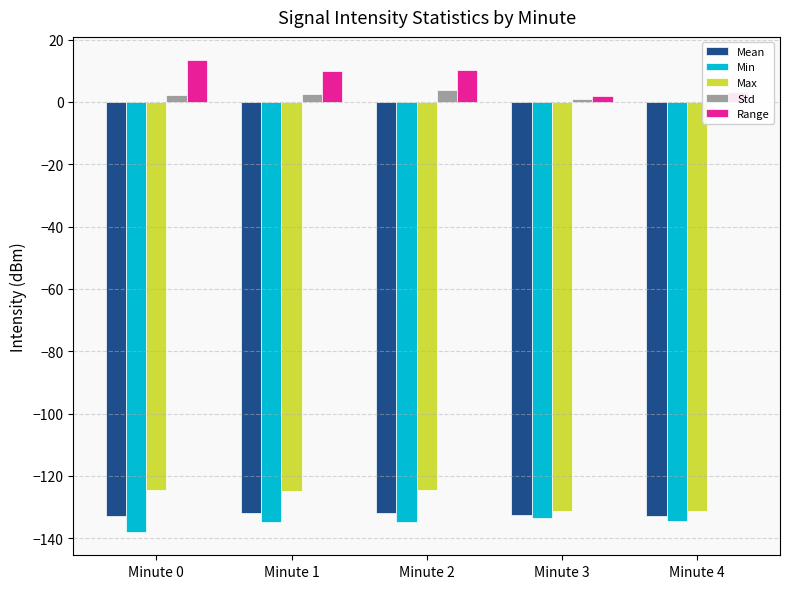

Where does the Range series first go above 9?

Minute 0